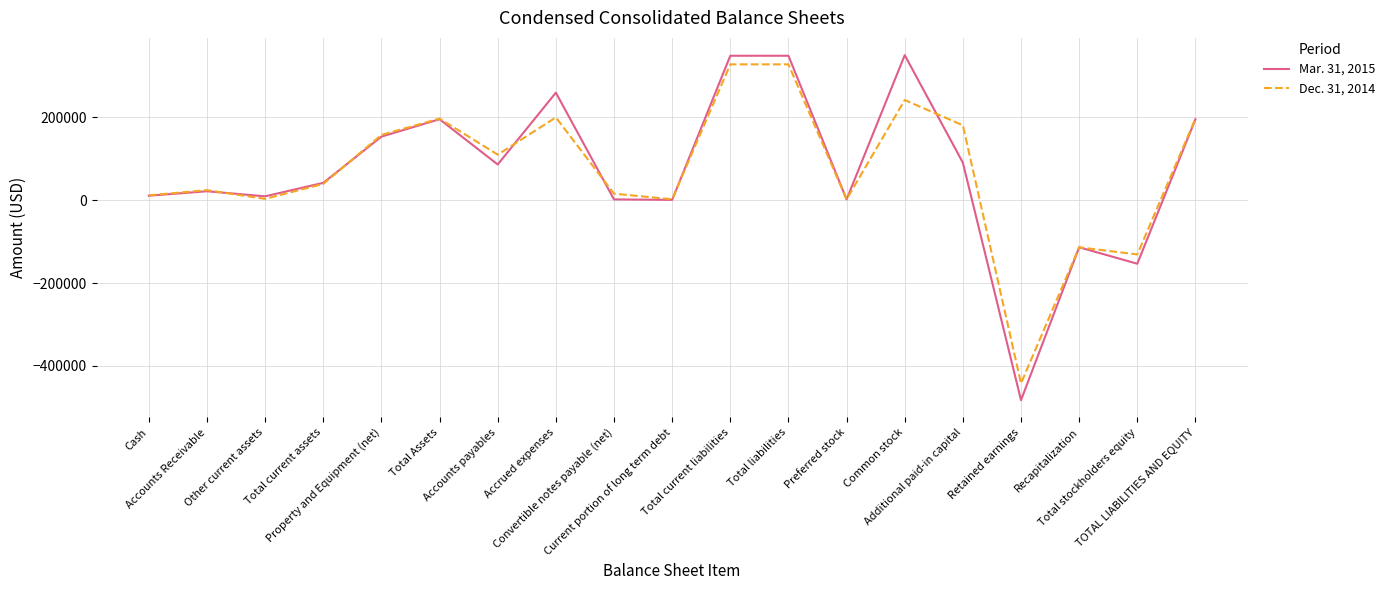

Where is the first local minimum for Dec. 31, 2014?

Other current assets